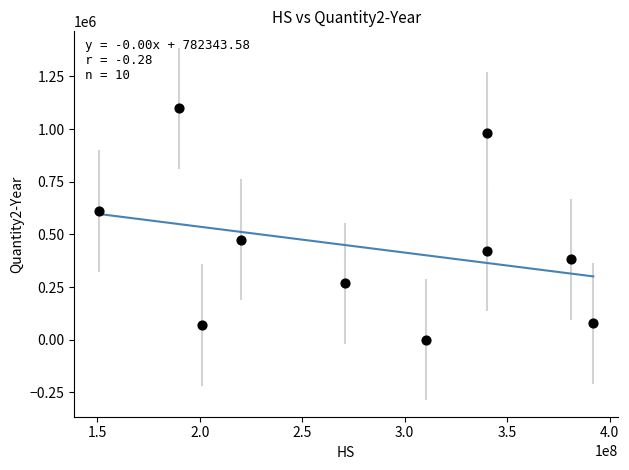

What is the average X value?

279704096